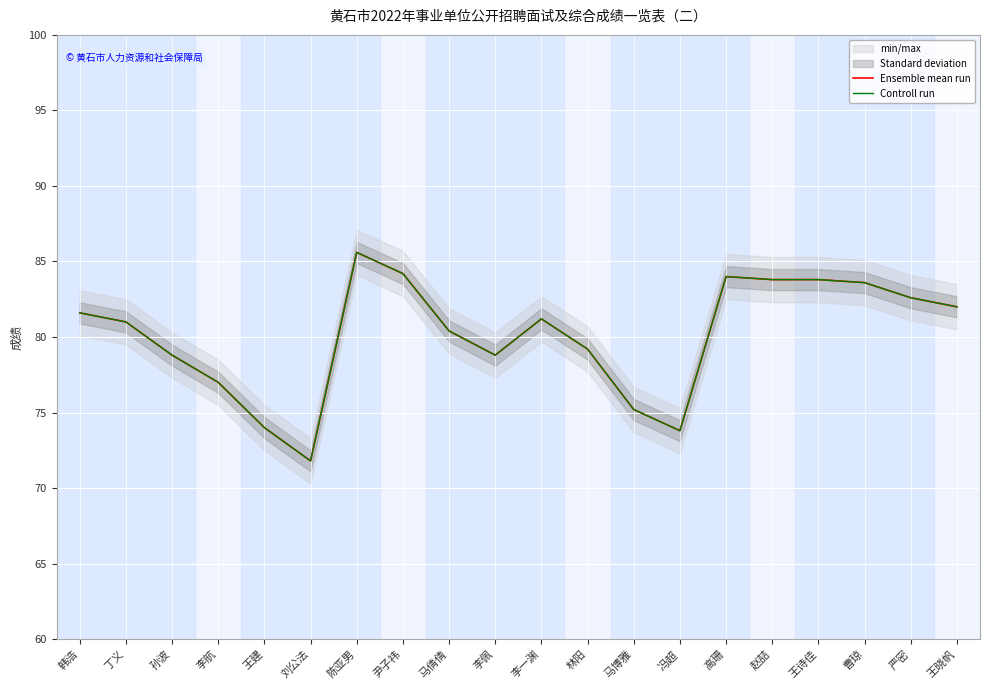

At how many categories does at least one series exceed 77?

15